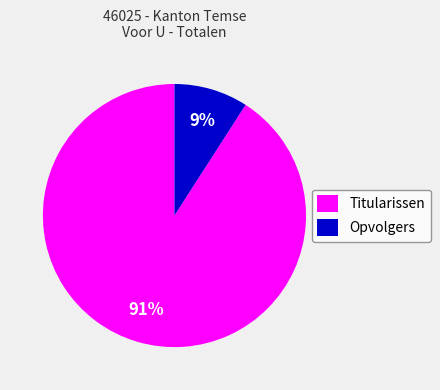

To the nearest percent, what percentage of the pie is Titularissen?

91%